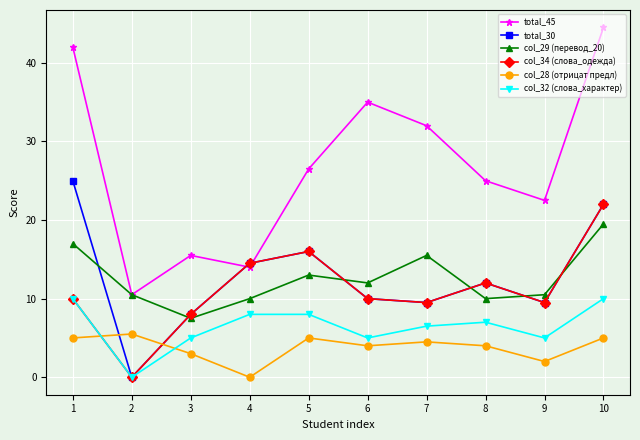

What is the sum of all total_30 values?

126.5